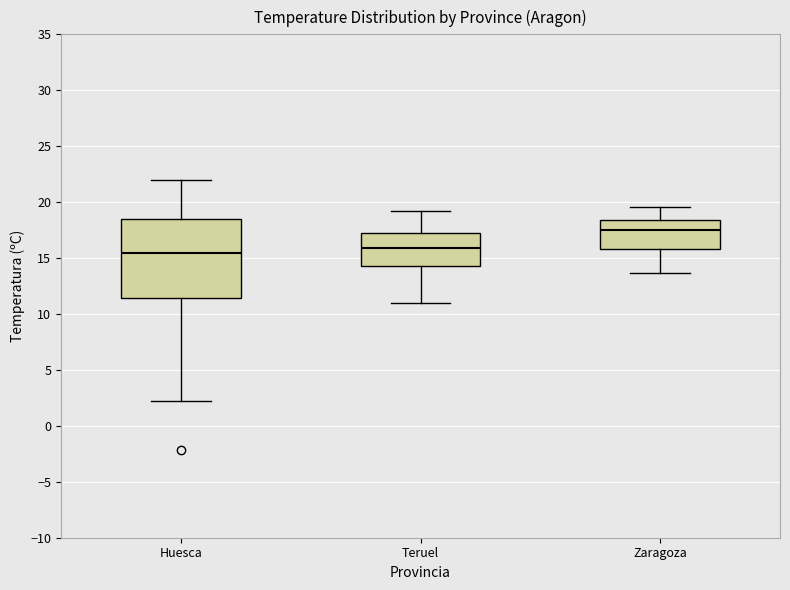

Comparing the boxes themselves (not the whiskers), which one is the tallest?

Huesca